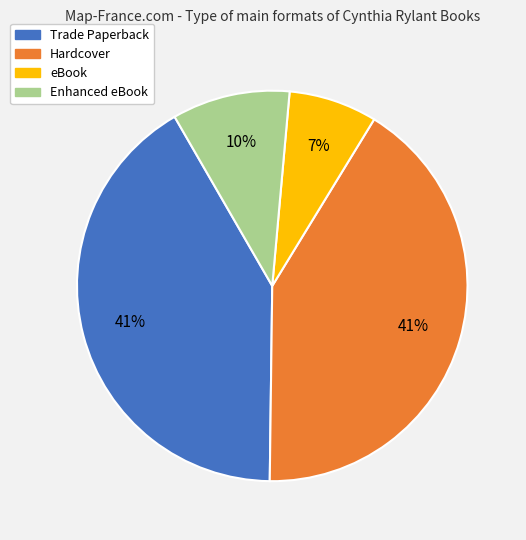

What percentage is the Trade Paperback slice, to the nearest percent?

41%